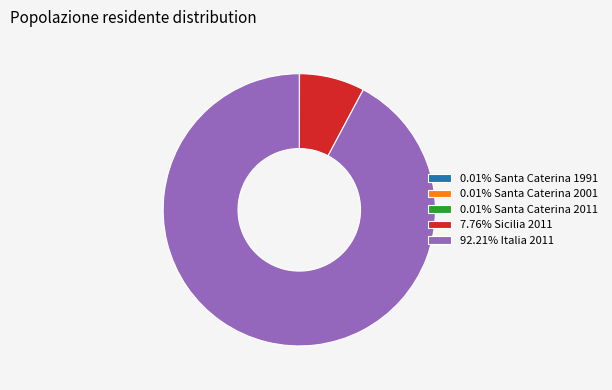

Do 7.76% Sicilia 2011 and 92.21% Italia 2011 together represent more than half of the pie?

Yes